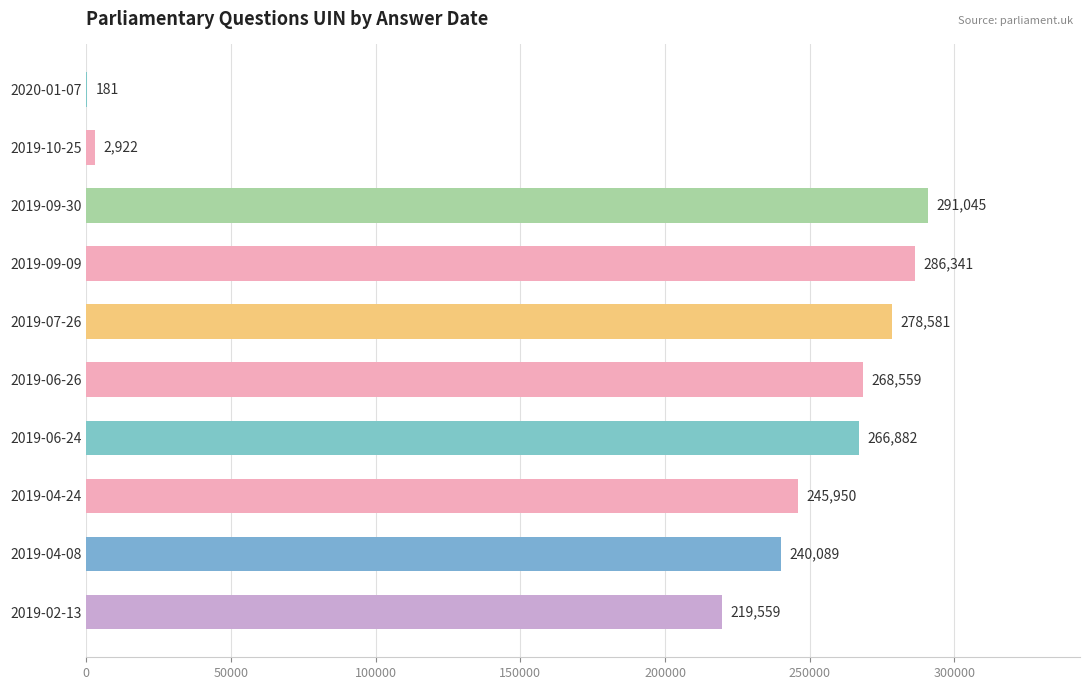

What is the ratio of the value at 2019-06-24 to the value at 2019-04-24?

1.1